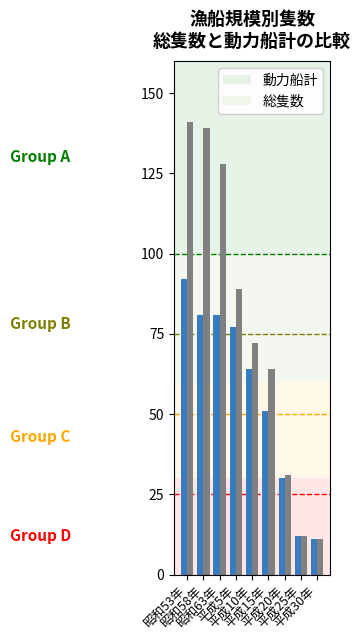

What is the difference between the 動力船計 values at 平成25年 and 平成5年?

65